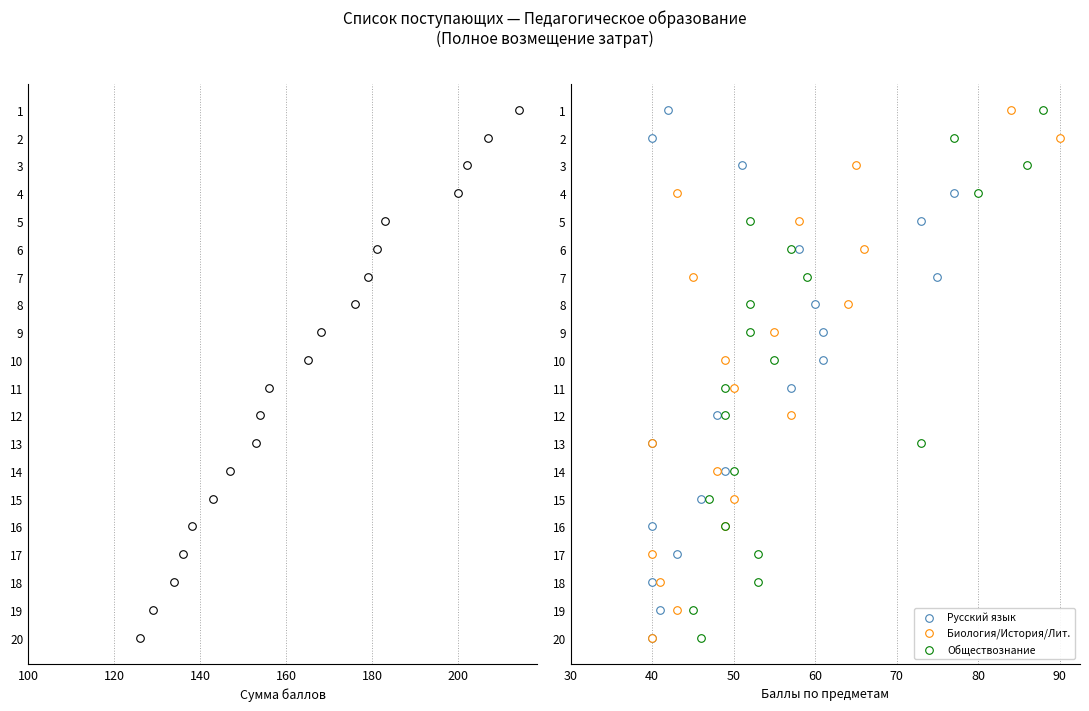

Which series reaches the minimum Y coordinate?

Сумма баллов